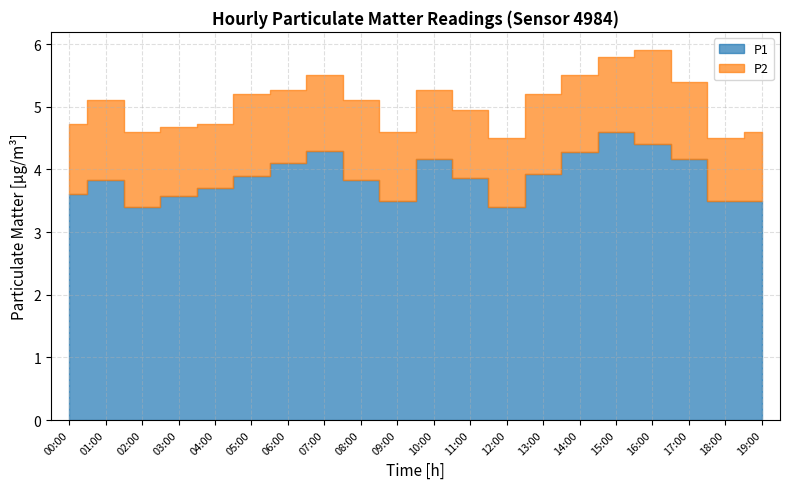

What position from the right is 05:00?

15